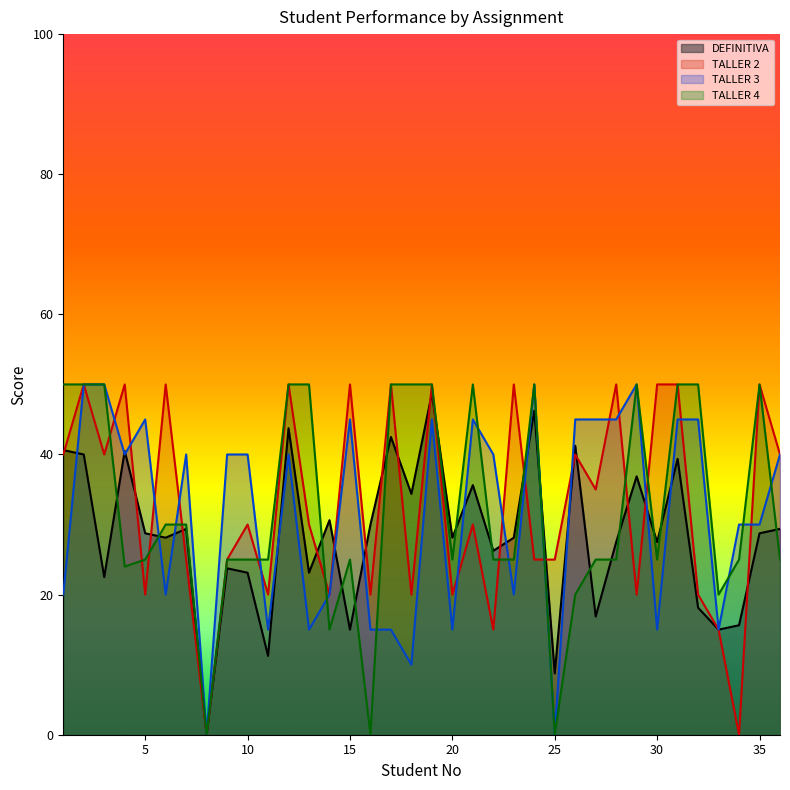

Rank the series at 27 from highest to lowest value.

TALLER 3, TALLER 2, TALLER 4, DEFINITIVA